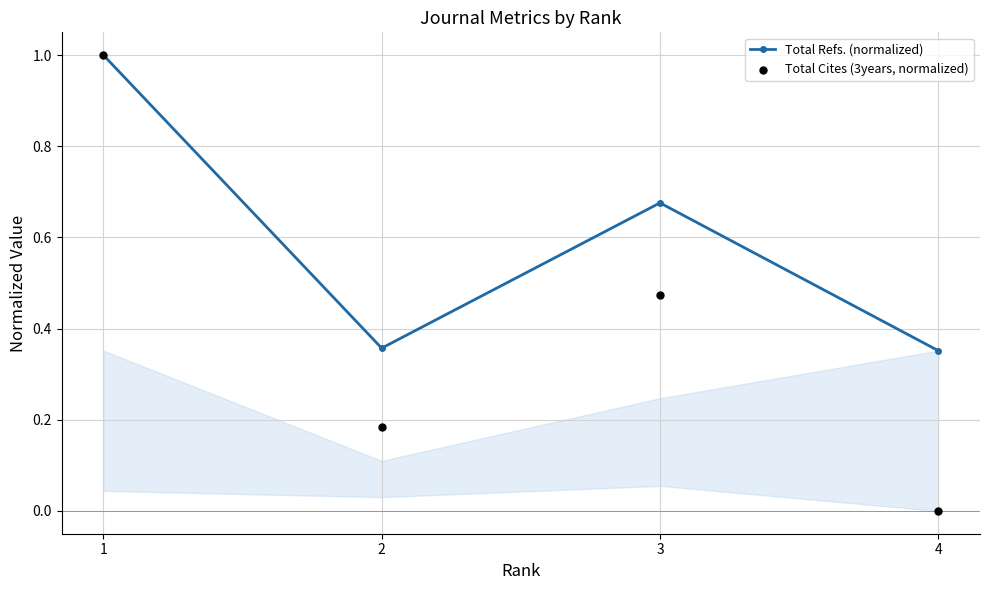

Which series contains the highest Y value?

Total Refs. (normalized)